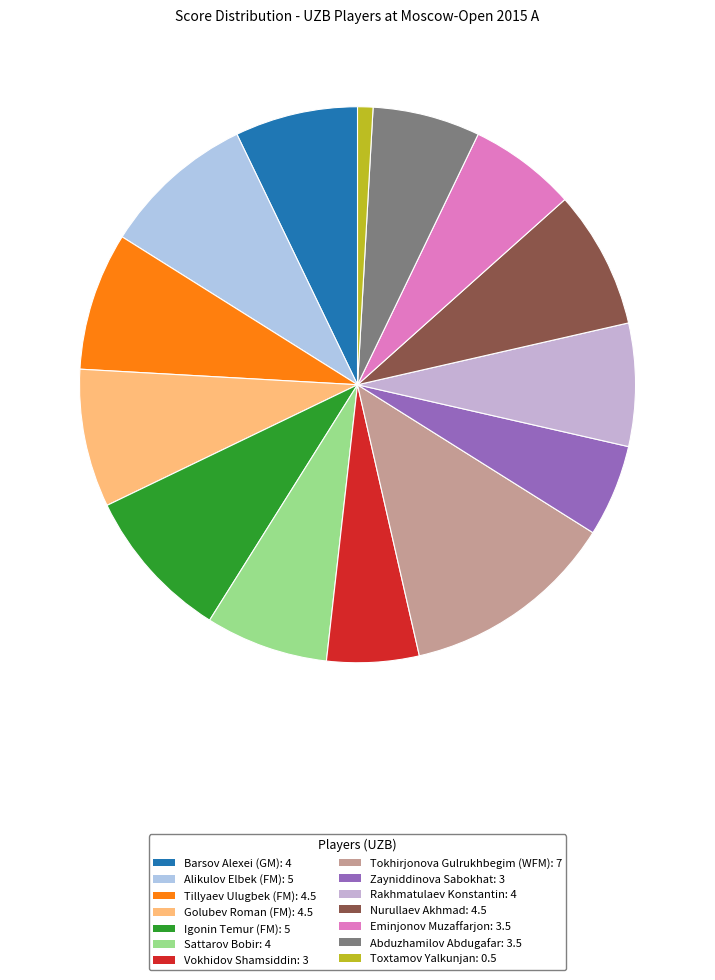

Rank the categories by value from highest to lowest.

Tokhirjonova Gulrukhbegim (WFM), Alikulov Elbek (FM), Igonin Temur (FM), Tillyaev Ulugbek (FM), Golubev Roman (FM), Nurullaev Akhmad, Barsov Alexei (GM), Sattarov Bobir, Rakhmatulaev Konstantin, Eminjonov Muzaffarjon, Abduzhamilov Abdugafar, Vokhidov Shamsiddin, Zayniddinova Sabokhat, Toxtamov Yalkunjan